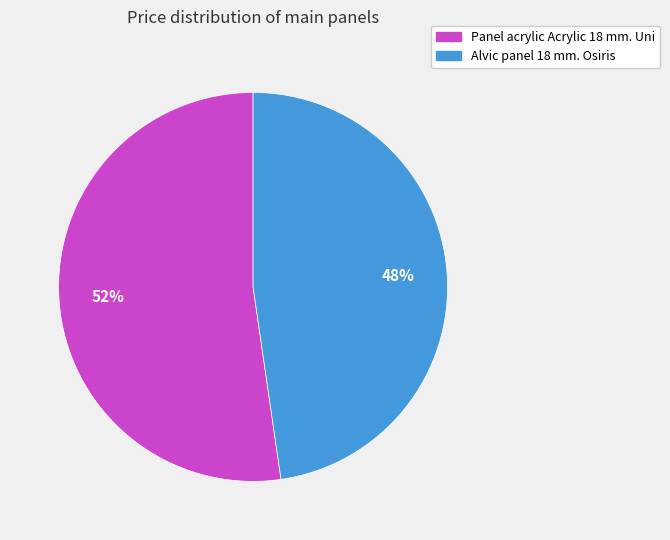

Count the number of slices in the pie.

2